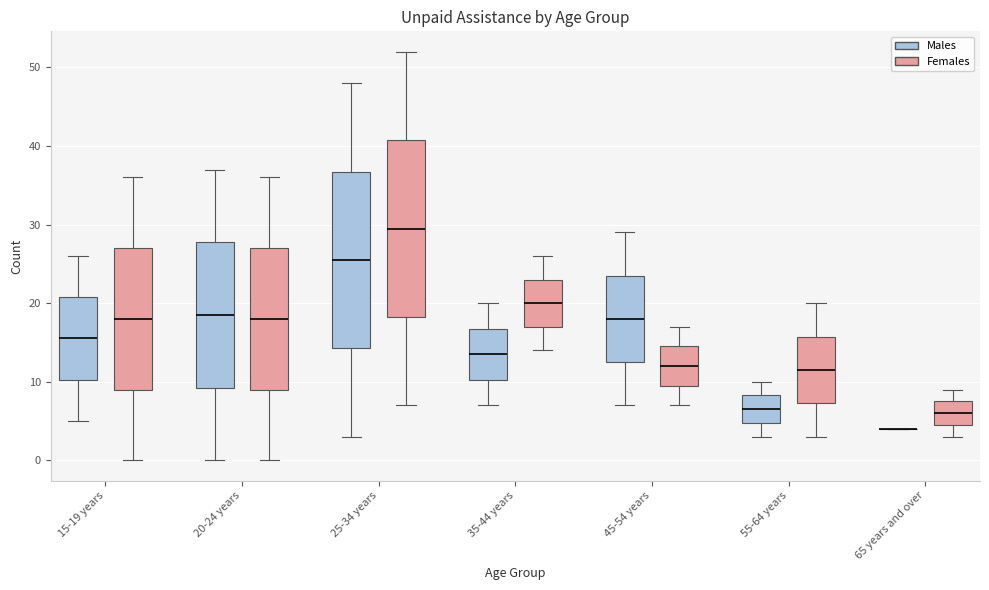

Reading left to right, read every box against the y-axis: the position of its median line, the range the box covers, and the ends of its whiskers. The values are not printed on the chart, so give them approximately, as read against the axis.

15-19 years (Males): median 16, box 10 to 21, whiskers 5 to 26
15-19 years (Females): median 18, box 9 to 27, whiskers 0 to 36
20-24 years (Males): median 19, box 9 to 28, whiskers 0 to 37
20-24 years (Females): median 18, box 9 to 27, whiskers 0 to 36
25-34 years (Males): median 26, box 14 to 37, whiskers 3 to 48
25-34 years (Females): median 30, box 18 to 41, whiskers 7 to 52
35-44 years (Males): median 14, box 10 to 17, whiskers 7 to 20
35-44 years (Females): median 20, box 17 to 23, whiskers 14 to 26
45-54 years (Males): median 18, box 13 to 24, whiskers 7 to 29
45-54 years (Females): median 12, box 10 to 15, whiskers 7 to 17
55-64 years (Males): median 7, box 5 to 8, whiskers 3 to 10
55-64 years (Females): median 12, box 7 to 16, whiskers 3 to 20
65 years and over (Males): box collapsed to a line at 4, whiskers 4 to 4
65 years and over (Females): median 6, box 5 to 8, whiskers 3 to 9